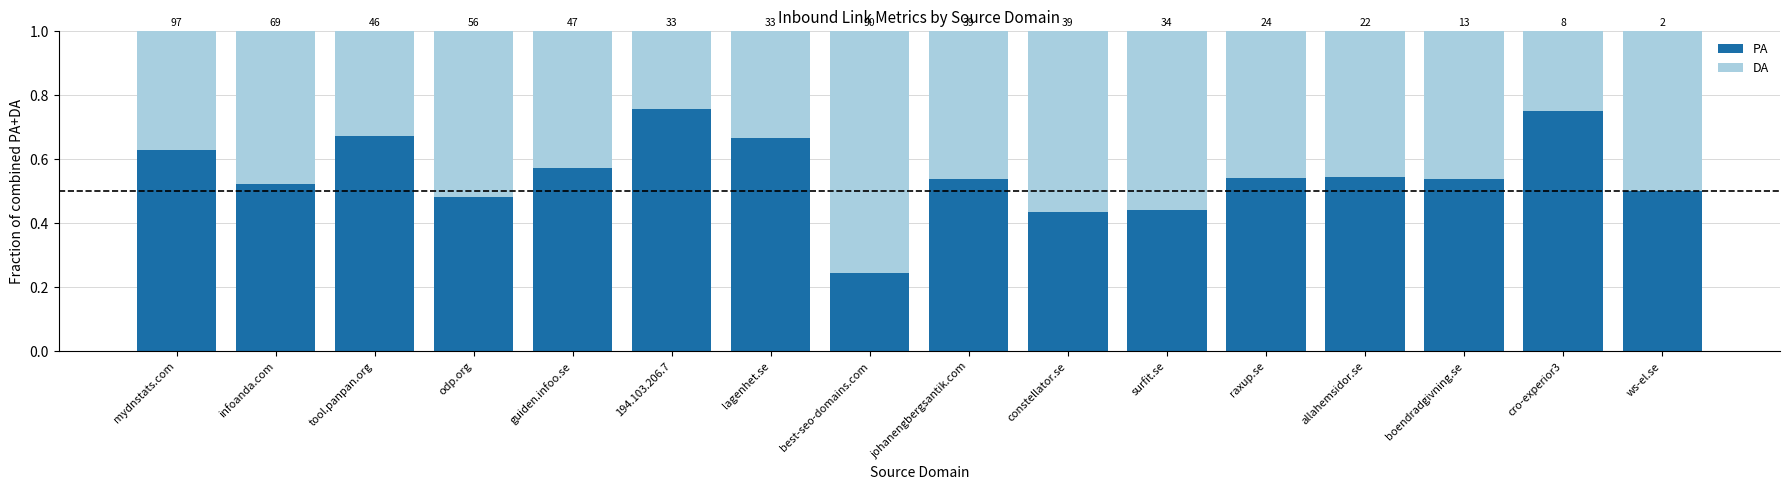

Does the chart contain any negative values?

No